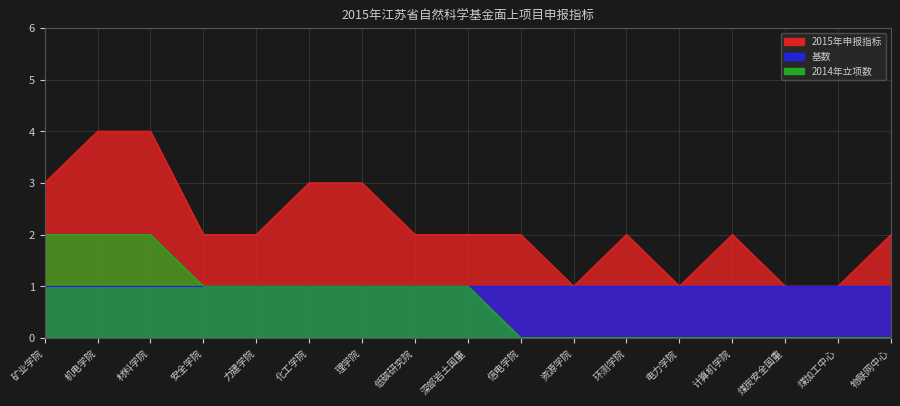

True or false: 2014年立项数 and 2015年申报指标 intersect in this chart.

False